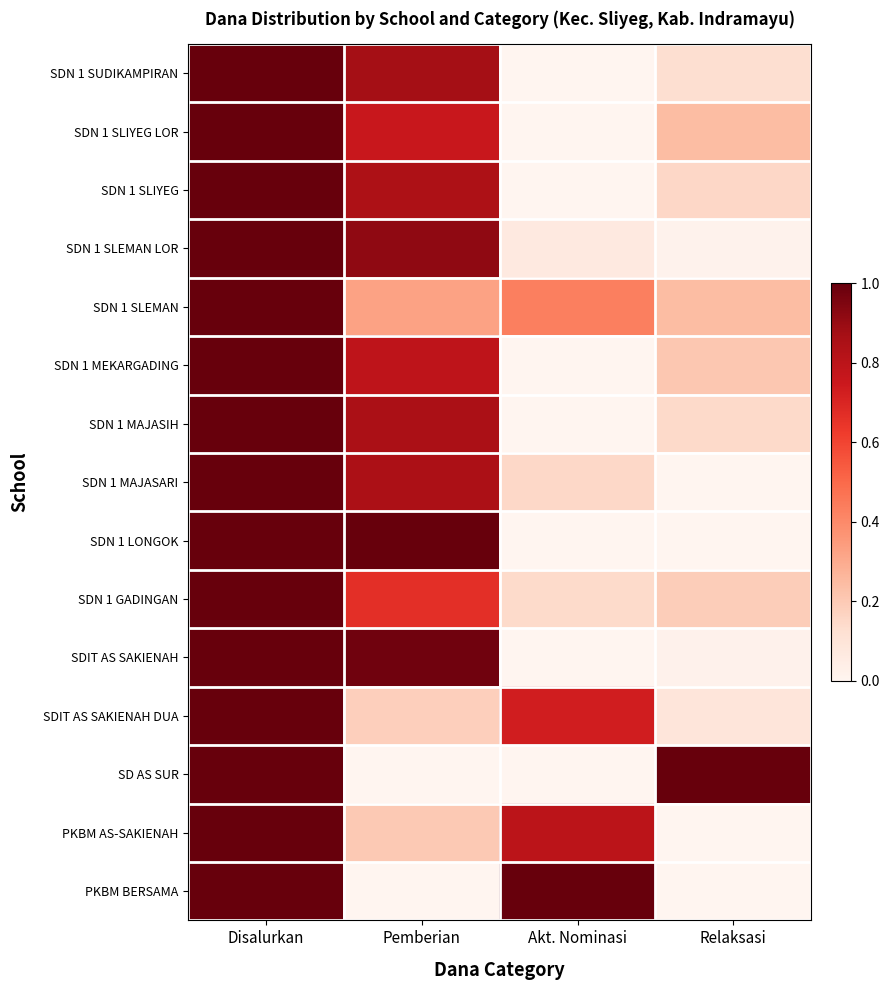

Reading left to right, transcribe all the data shown in this chart.

PKBM BERSAMA: Disalurkan=1.0	Pemberian=0.0	Akt. Nominasi=1.0	Relaksasi=0.0
PKBM AS-SAKIENAH: Disalurkan=1.0	Pemberian=0.2	Akt. Nominasi=0.8	Relaksasi=0.0
SD AS SUR: Disalurkan=1.0	Pemberian=0.0	Akt. Nominasi=0.0	Relaksasi=1.0
SDIT AS SAKIENAH DUA: Disalurkan=1.0	Pemberian=0.2	Akt. Nominasi=0.7	Relaksasi=0.1
SDIT AS SAKIENAH: Disalurkan=1.0	Pemberian=1.0	Akt. Nominasi=0.0	Relaksasi=0.0
SDN 1 GADINGAN: Disalurkan=1.0	Pemberian=0.7	Akt. Nominasi=0.1	Relaksasi=0.2
SDN 1 LONGOK: Disalurkan=1.0	Pemberian=1.0	Akt. Nominasi=0.0	Relaksasi=0.0
SDN 1 MAJASARI: Disalurkan=1.0	Pemberian=0.8	Akt. Nominasi=0.1	Relaksasi=0.0
SDN 1 MAJASIH: Disalurkan=1.0	Pemberian=0.9	Akt. Nominasi=0.0	Relaksasi=0.1
SDN 1 MEKARGADING: Disalurkan=1.0	Pemberian=0.8	Akt. Nominasi=0.0	Relaksasi=0.2
SDN 1 SLEMAN: Disalurkan=1.0	Pemberian=0.3	Akt. Nominasi=0.4	Relaksasi=0.2
SDN 1 SLEMAN LOR: Disalurkan=1.0	Pemberian=0.9	Akt. Nominasi=0.1	Relaksasi=0.0
SDN 1 SLIYEG: Disalurkan=1.0	Pemberian=0.8	Akt. Nominasi=0.0	Relaksasi=0.2
SDN 1 SLIYEG LOR: Disalurkan=1.0	Pemberian=0.8	Akt. Nominasi=0.0	Relaksasi=0.2
SDN 1 SUDIKAMPIRAN: Disalurkan=1.0	Pemberian=0.9	Akt. Nominasi=0.0	Relaksasi=0.1